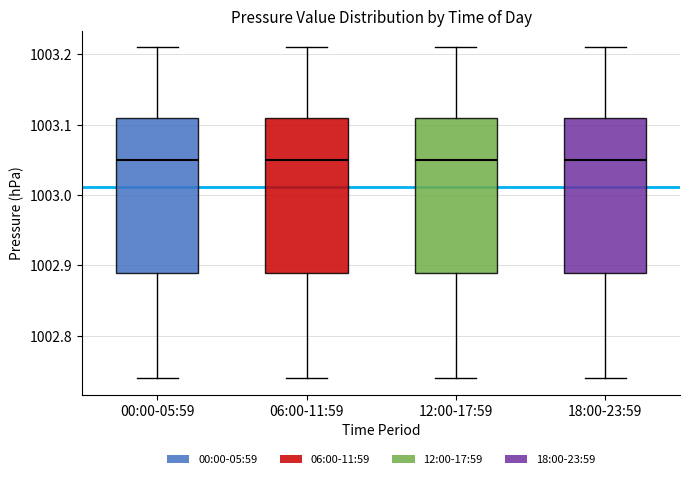

Reading left to right, transcribe this box plot: for each box, give where its median line is, the range the box spans, and where its two whiskers end, as read against the y-axis. The values are not printed on the chart, so give them approximately, as read against the axis.

00:00-05:59: median 1003.05, box 1002.89 to 1003.11, whiskers 1002.74 to 1003.21
06:00-11:59: median 1003.05, box 1002.89 to 1003.11, whiskers 1002.74 to 1003.21
12:00-17:59: median 1003.05, box 1002.89 to 1003.11, whiskers 1002.74 to 1003.21
18:00-23:59: median 1003.05, box 1002.89 to 1003.11, whiskers 1002.74 to 1003.21